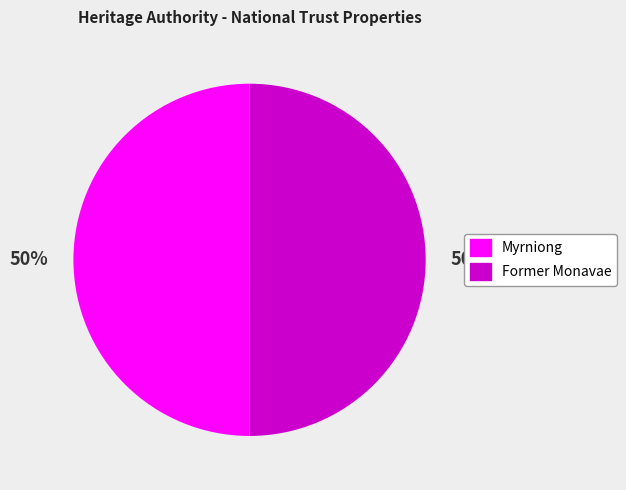

To the nearest percent, what percentage of the pie is Myrniong?

50%